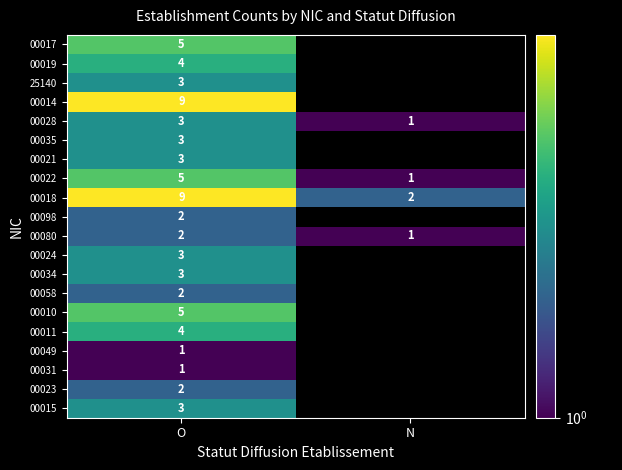

List the labels in order of 00022 value, smallest first.

N, O